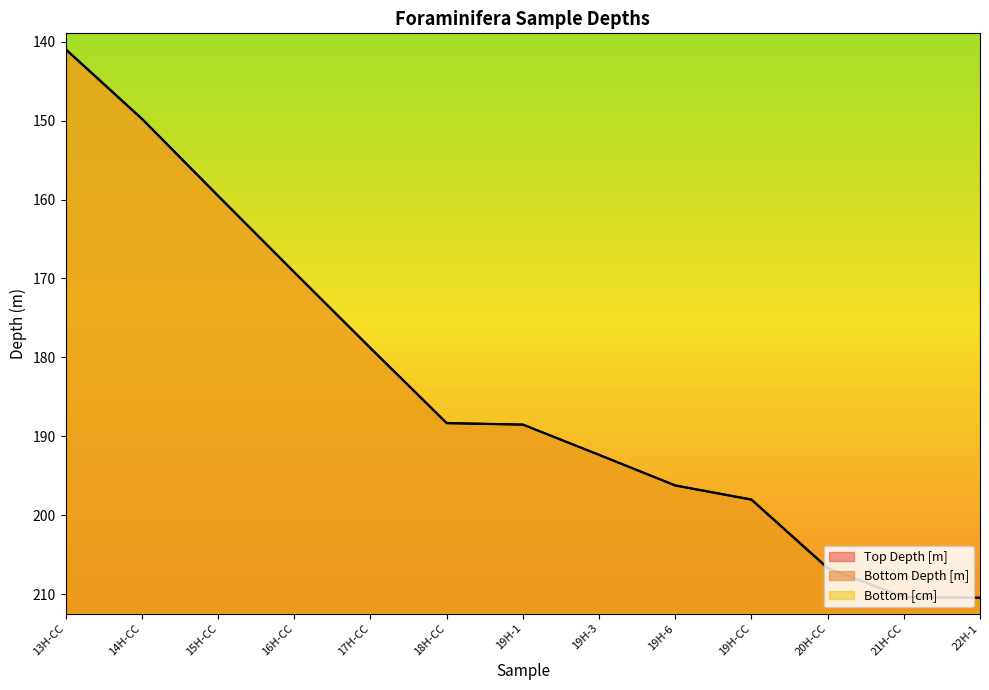

The Top Depth [m] series shows 210.3 at 21H-CC. True or false?

True